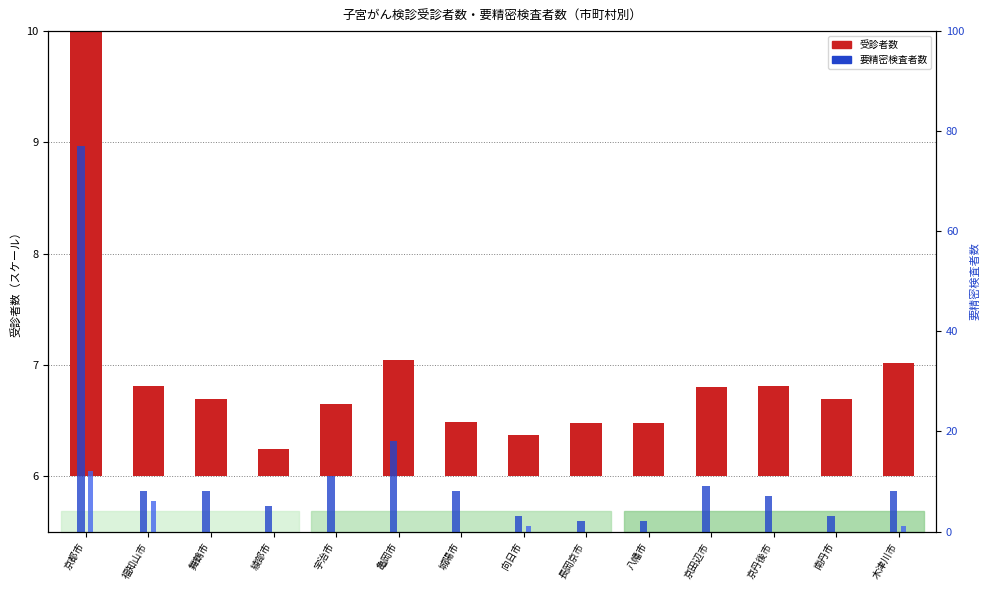

Which category has the highest value in the 頚部受診者数 series?

京都市